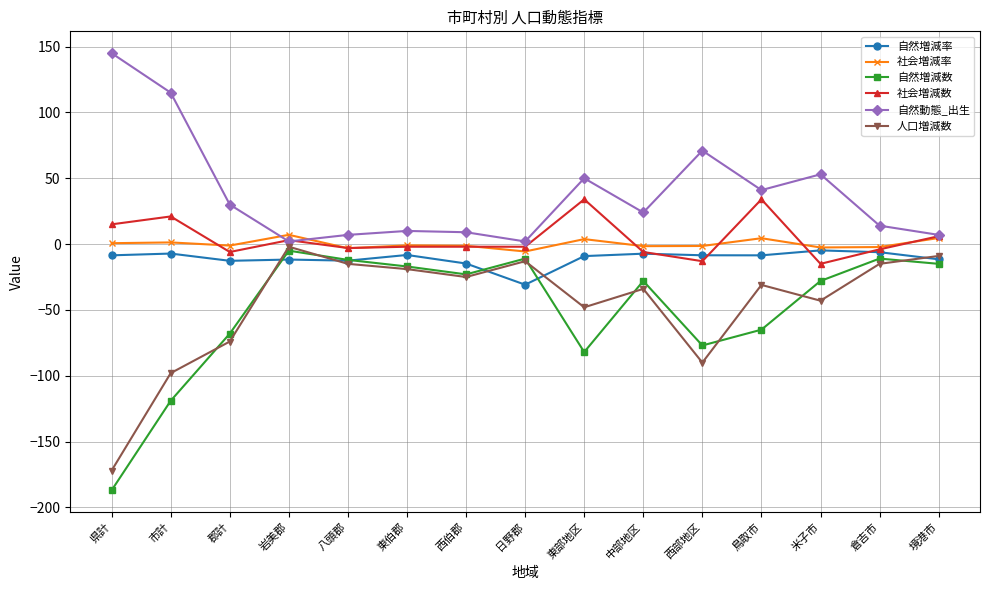

True or false: 自然動態_出生 has a value of 71.0 at 西部地区.

True